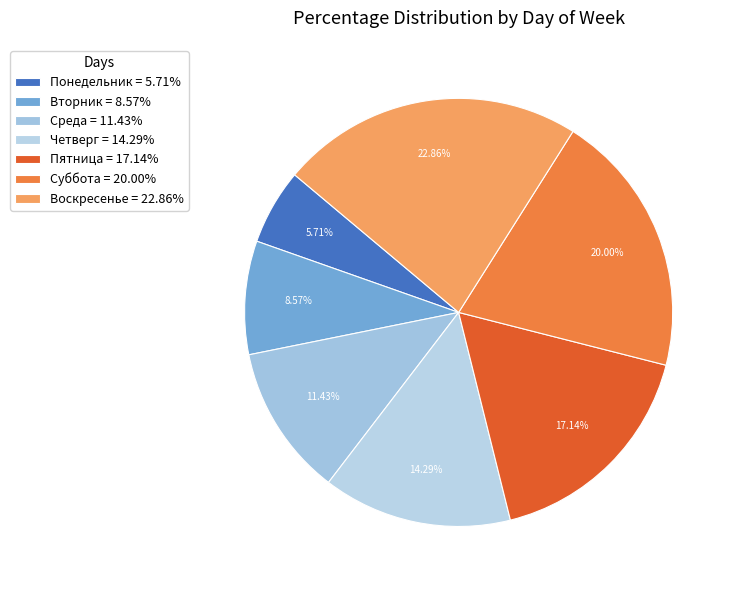

Is it true that Вторник is 3% of the pie?

False